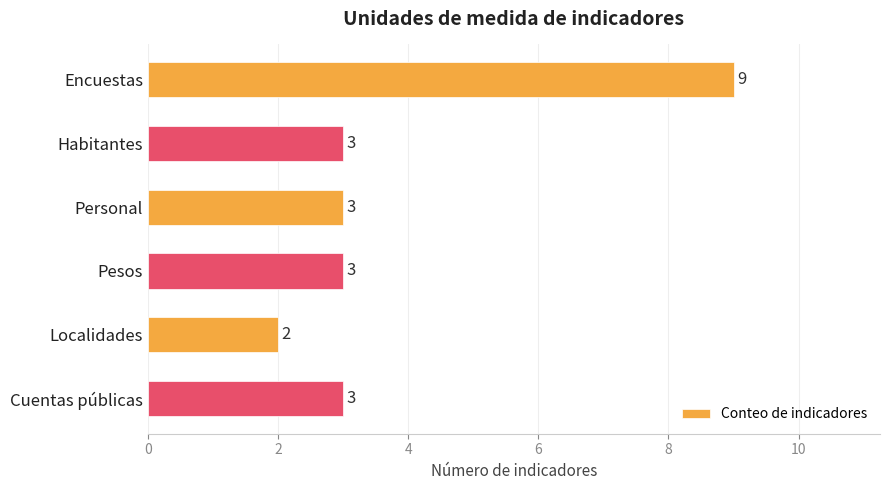

What is the ratio of the value at Encuestas to the value at Cuentas públicas?

3.0